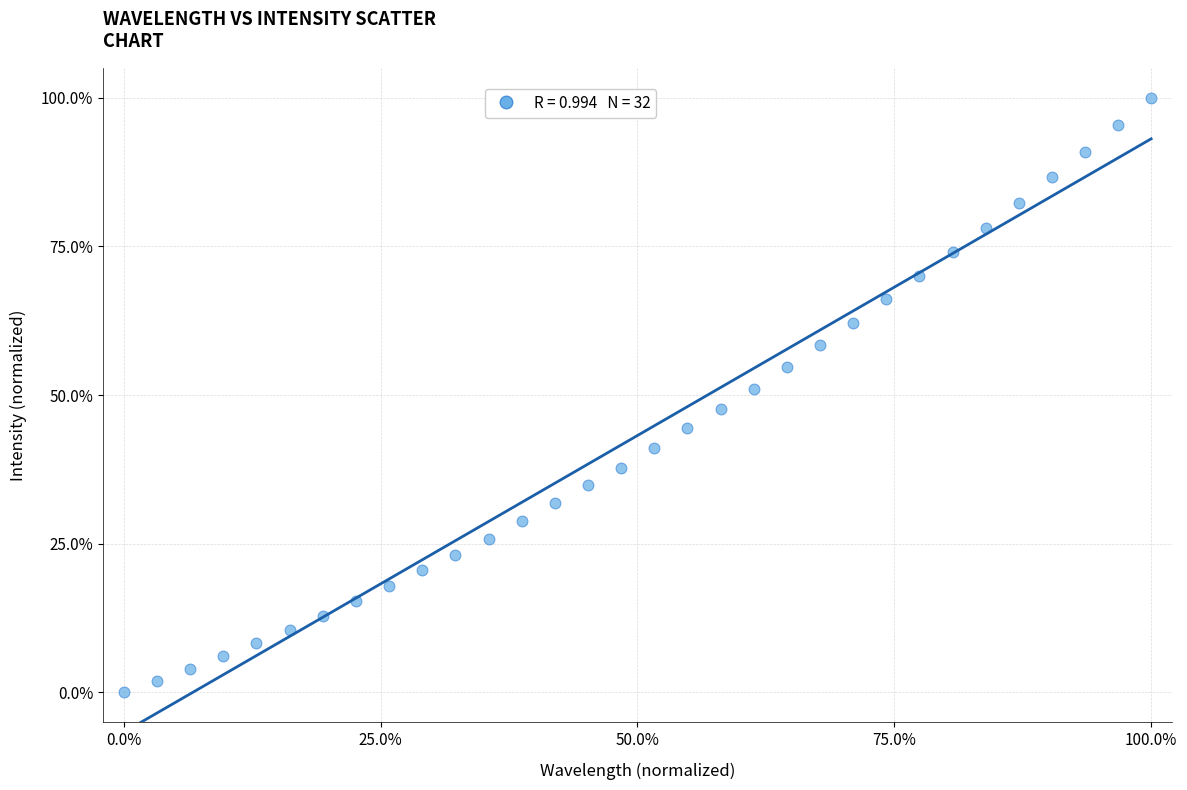

What is the range of X values (max minus min)?

100.0